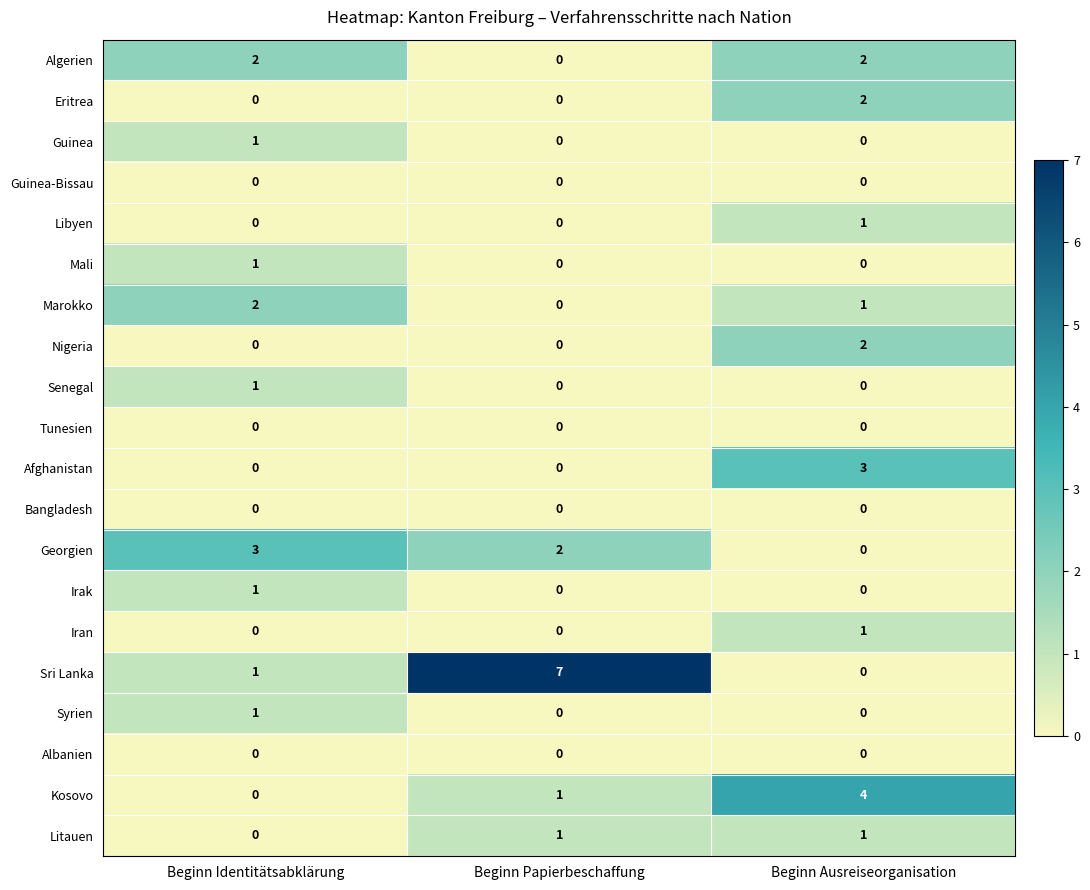

What is the total value across all series at Beginn Ausreiseorganisation?

17